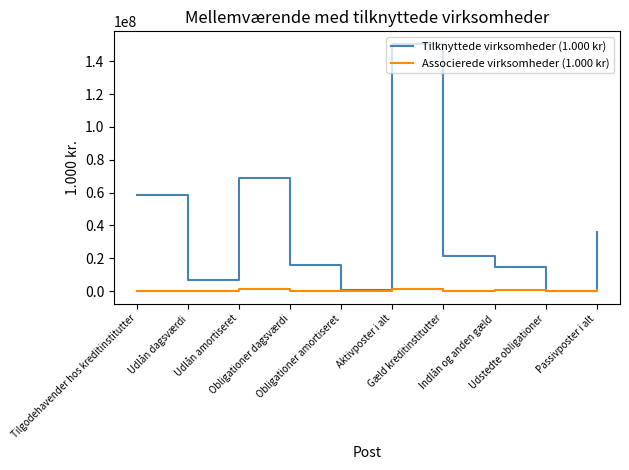

List the series in order of their overall mean, lowest first.

Associerede virksomheder (1.000 kr), Tilknyttede virksomheder (1.000 kr)